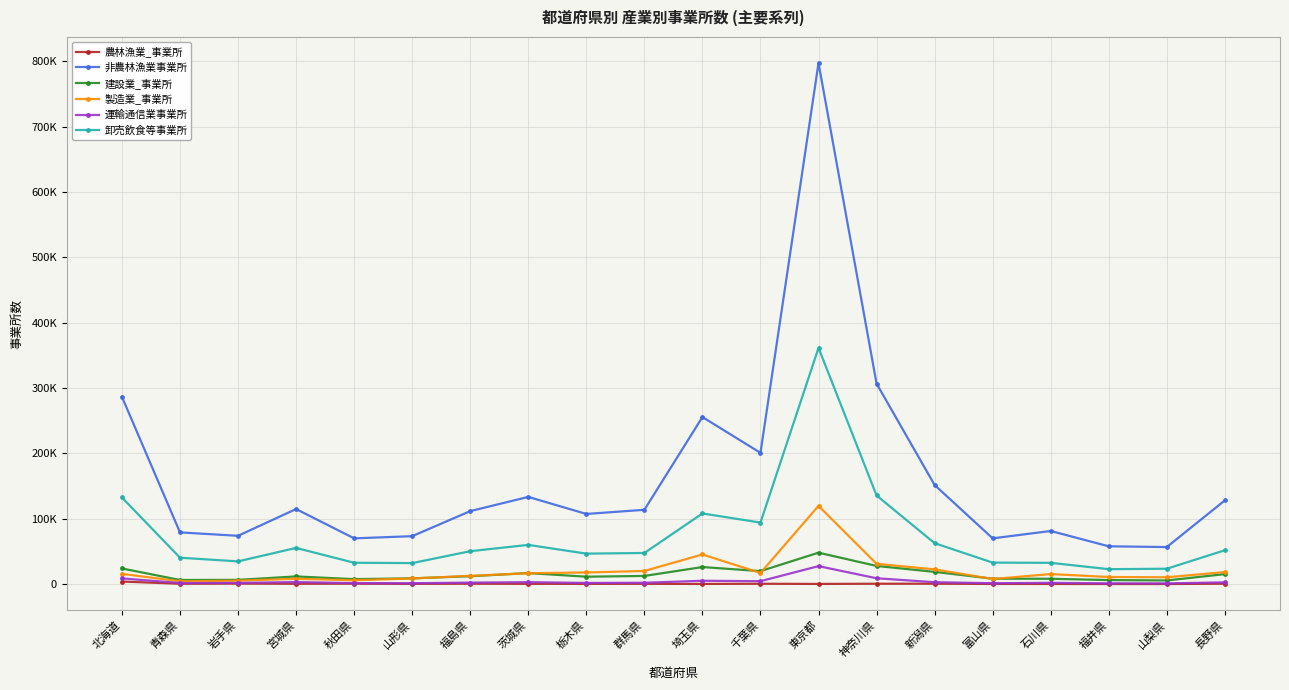

What is the difference between the maximum and minimum values in the 非農林漁業事業所 series?

740528